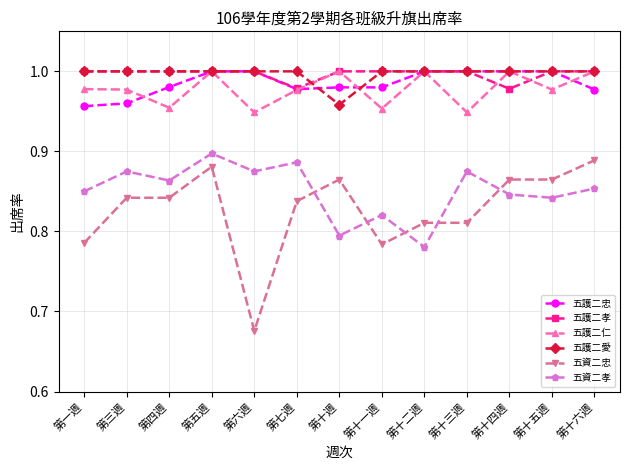

At how many categories does at least one series exceed 0?

13